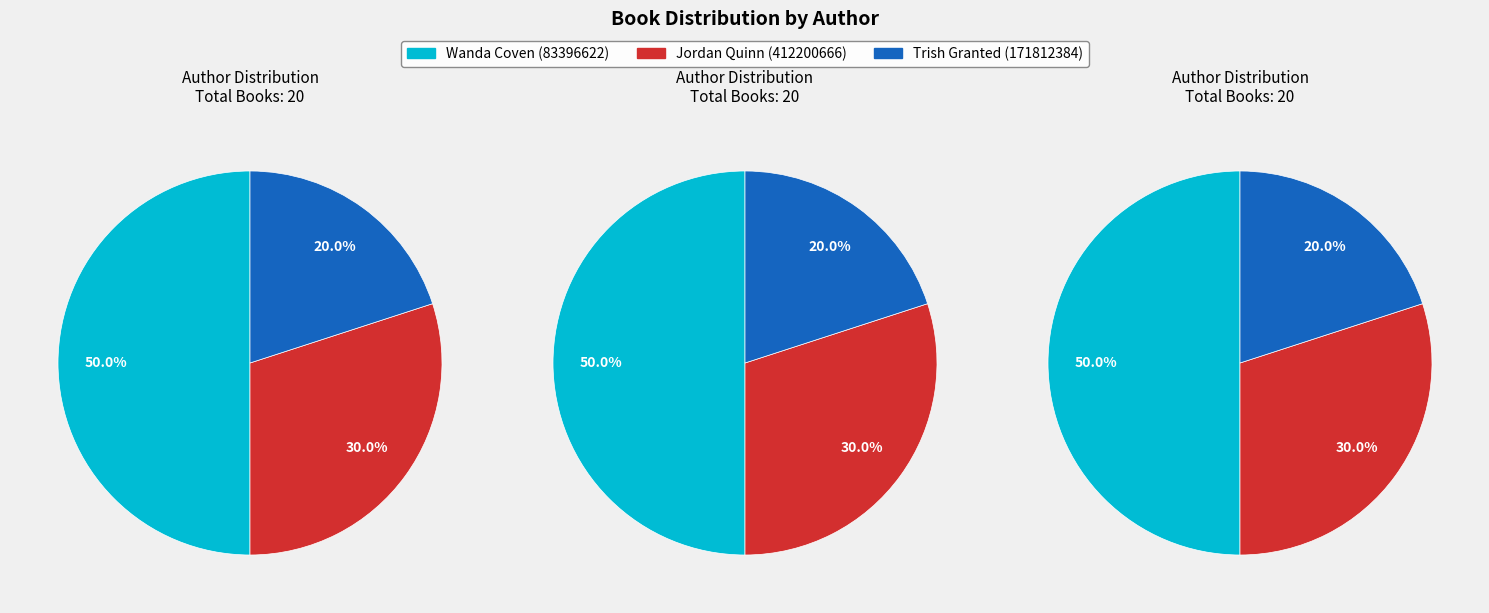

Combined, do Wanda Coven and Jordan Quinn account for over 50%?

Yes